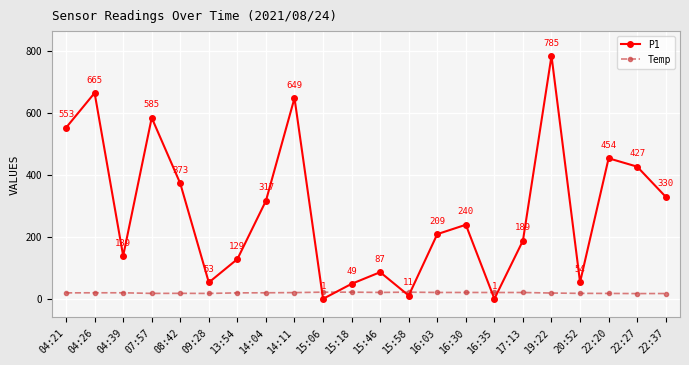

Which series changed the most between 17:13 and 22:27?

P1